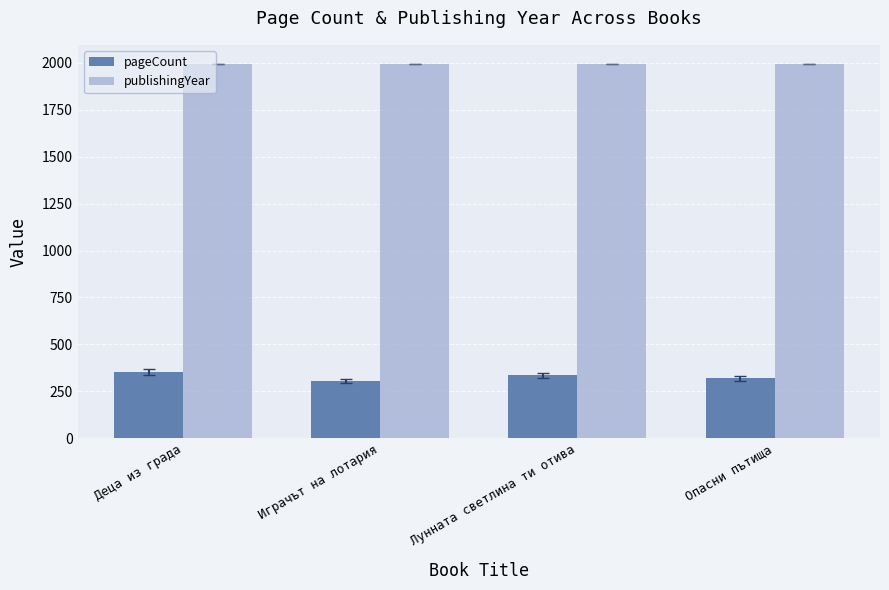

What is the label of the 3rd bar from the right?

Играчът на лотария